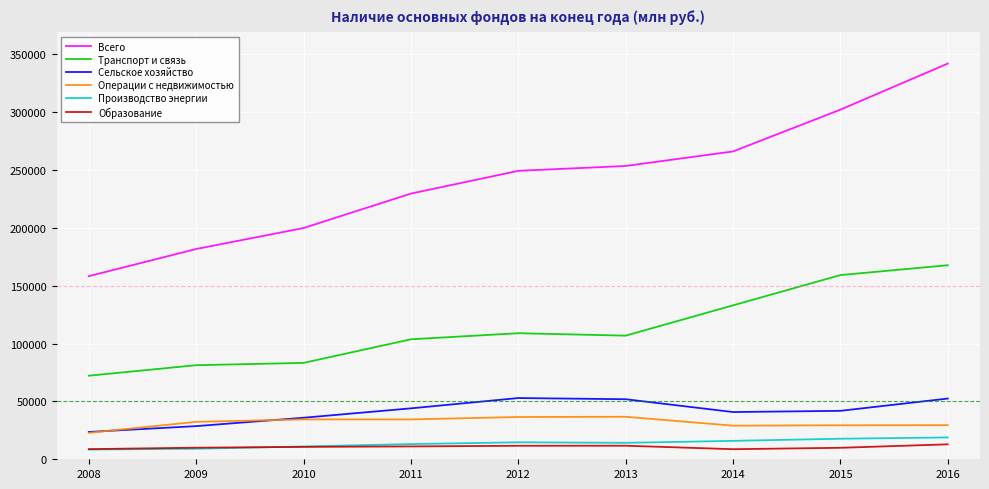

The value of Операции с недвижимостью at 2015 is 29373. True or false?

True